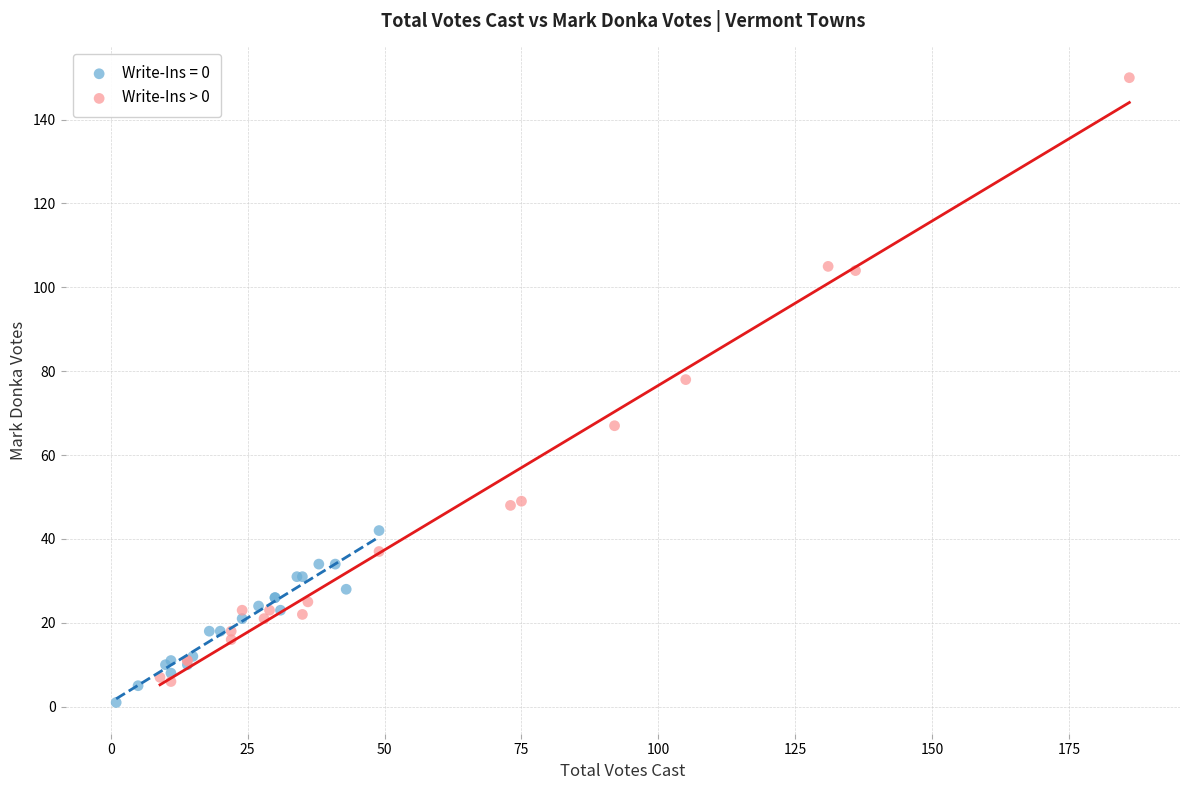

Which series has the largest Y range (max minus min)?

Write-Ins > 0